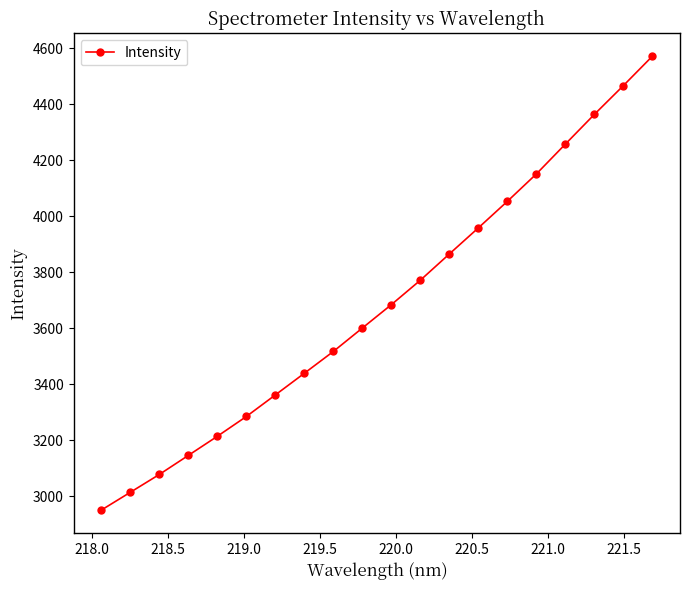

Reading right to left, what are all the values shown in this chart?

4571.4	4466.4	4363.7	4257.6	4151.0	4053.1	3958.3	3865.1	3771.4	3684.0	3600.4	3516.7	3438.8	3361.4	3284.3	3213.5	3145.2	3077.1	3013.3	2949.7